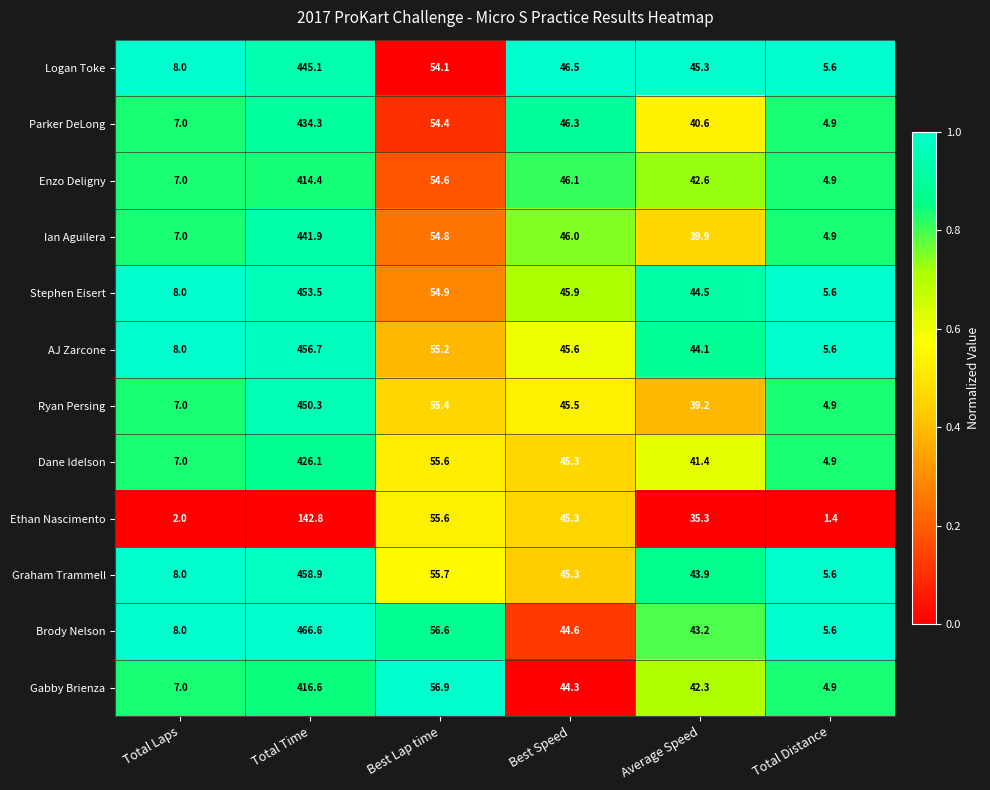

The value of AJ Zarcone at Total Time is 167.7. True or false?

False